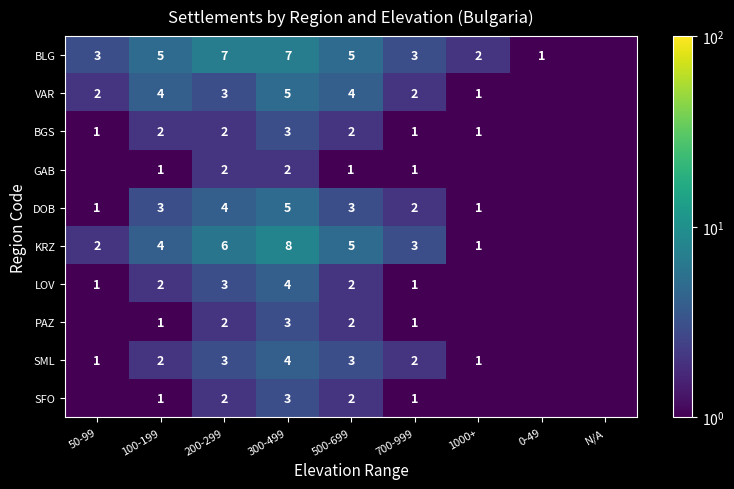

At which category is the sum across all series the highest?

300-499